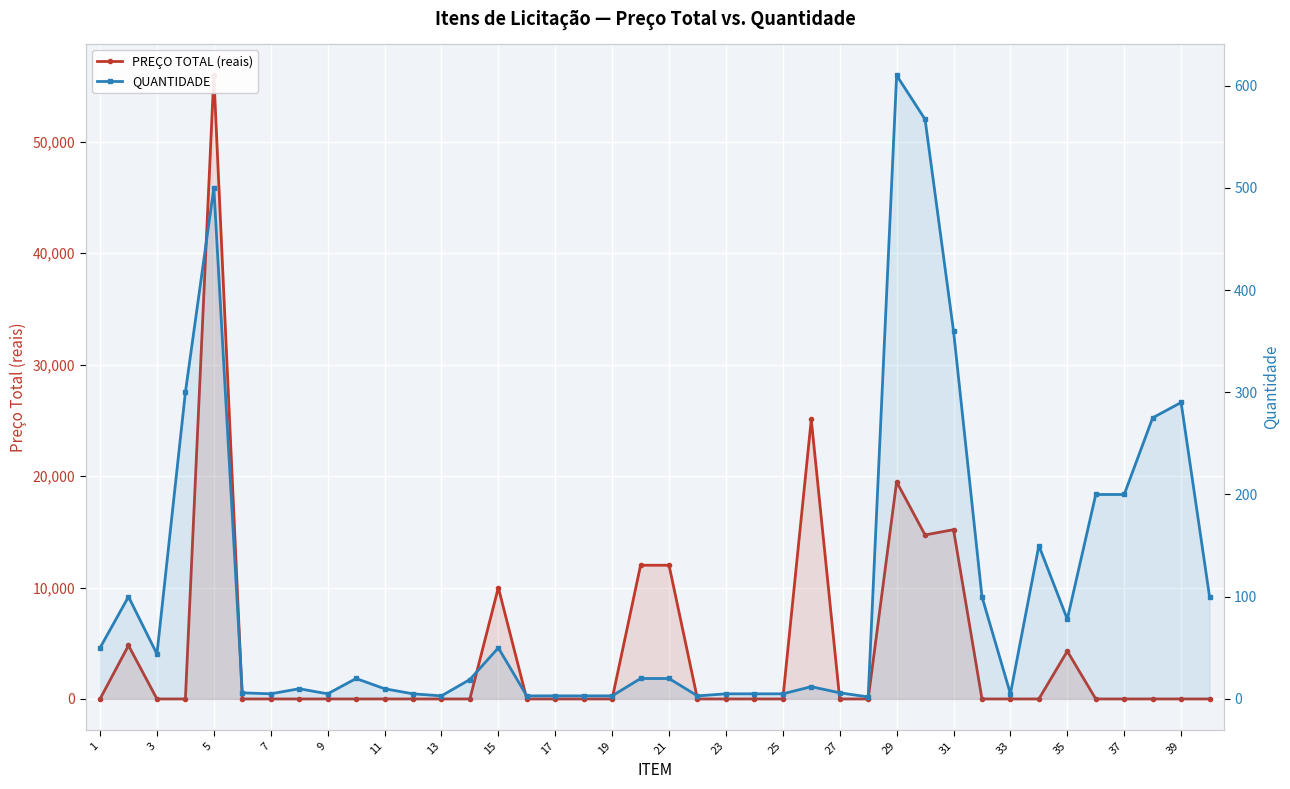

What is the average value of the PREÇO TOTAL (reais) series?

4338.1